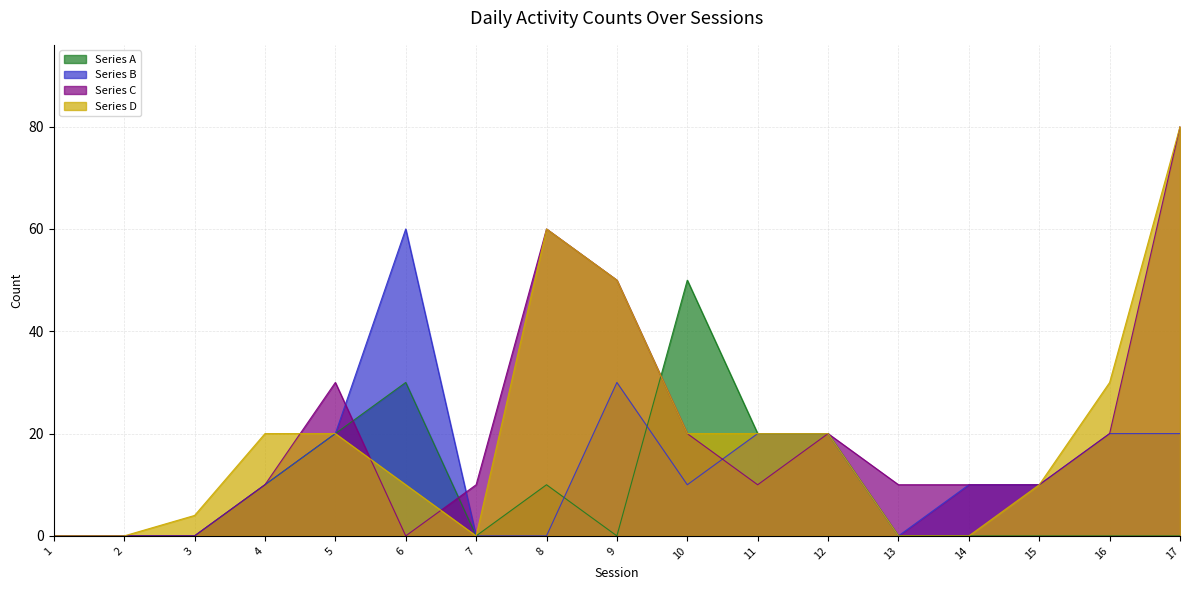

At which category is the sum across all series the highest?

17